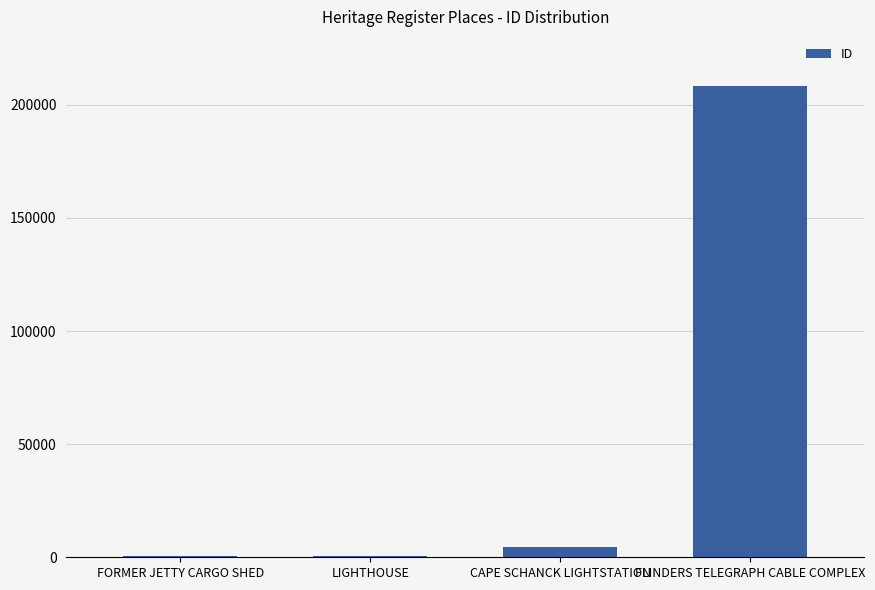

What is the sum of all values?

213845